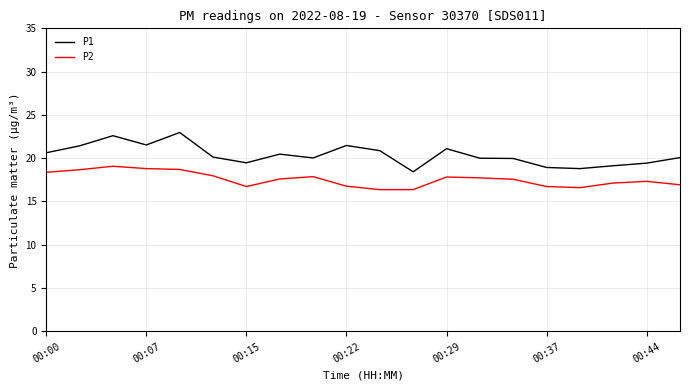

List the series in order of their overall mean, highest first.

P1, P2